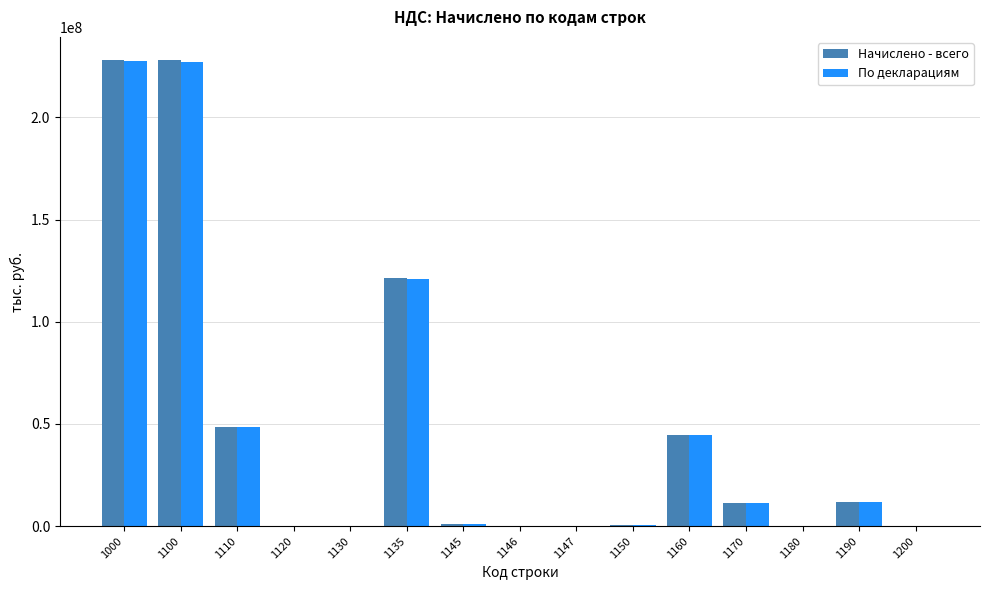

Is the value of Начислено - всего at 1200 greater than the value of По декларациям at 1135?

No